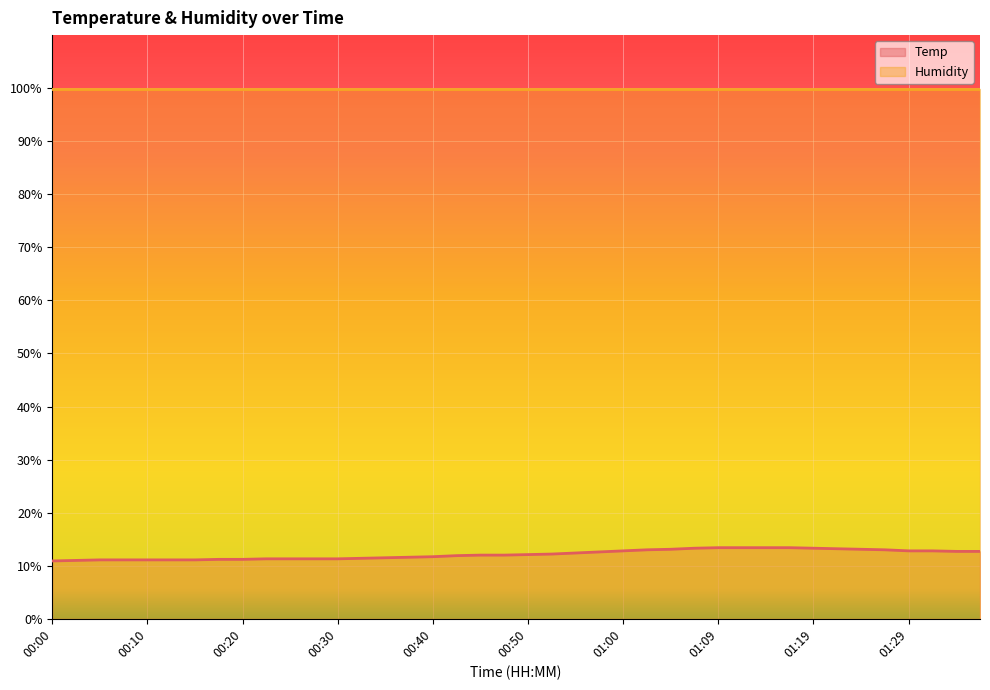

Reading right to left, list all the values displayed in this chart.

12.7	12.7	12.8	12.8	13.0	13.1	13.2	13.3	13.4	13.4	13.4	13.4	13.3	13.1	13.0	12.8	12.6	12.4	12.2	12.1	12.0	12.0	11.9	11.7	11.6	11.5	11.4	11.3	11.3	11.3	11.3	11.2	11.2	11.1	11.1	11.1	11.1	11.1	11.0	10.9